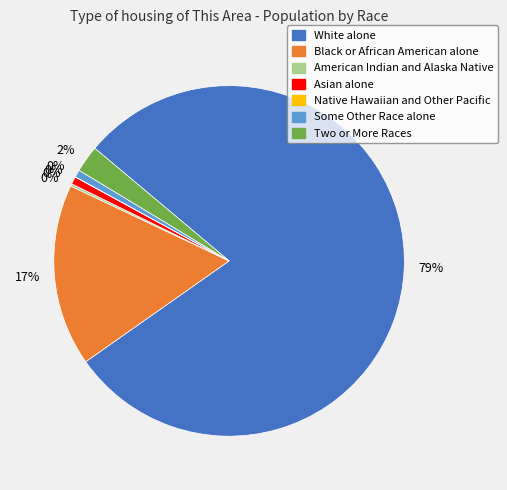

Is there a majority slice in this chart?

Yes